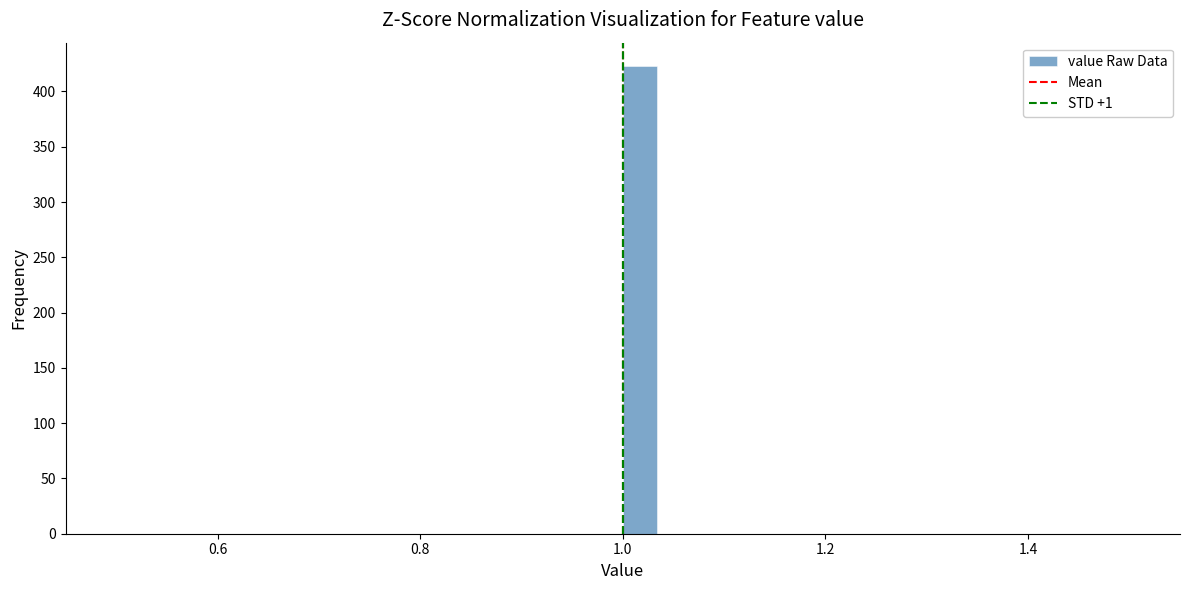

Around what value on the x-axis is the tallest bar? Give the approximate position of its centre, as read against the axis.

1.02